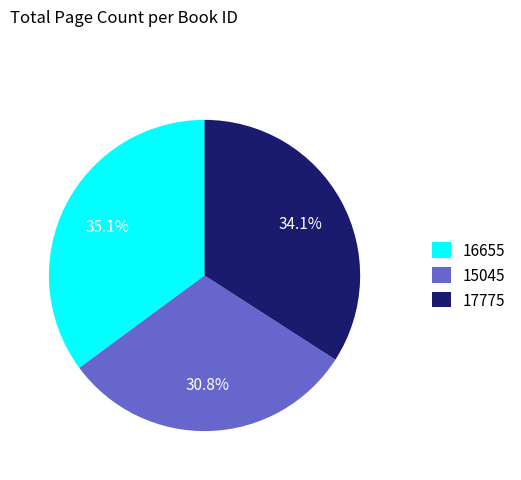

The 17775 slice represents 34% of the pie. True or false?

True